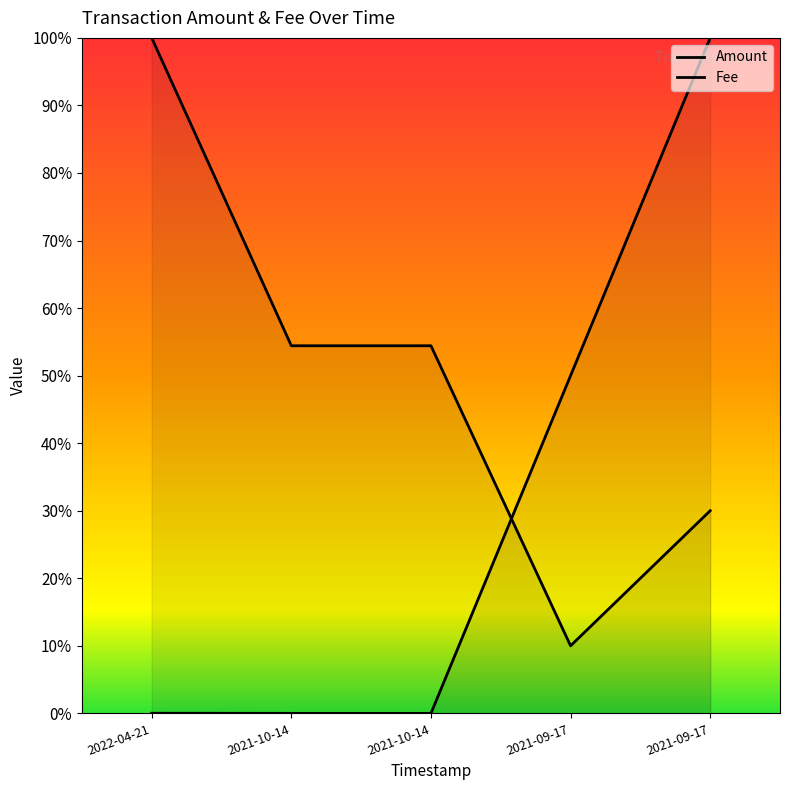

What is the difference between the maximum and minimum values in the Amount series?

1.0